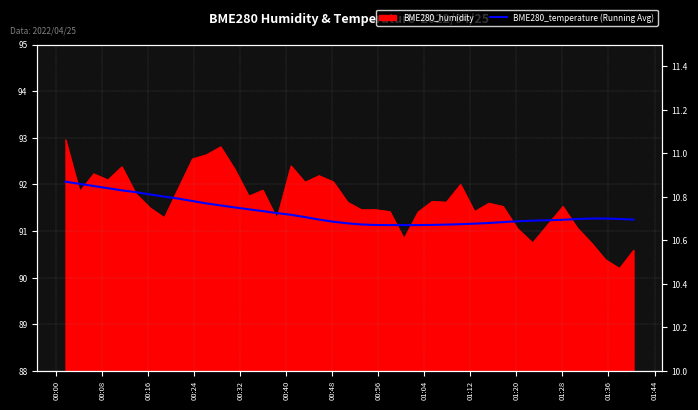

What is the change in value from 00:24 to 01:36?

-0.1